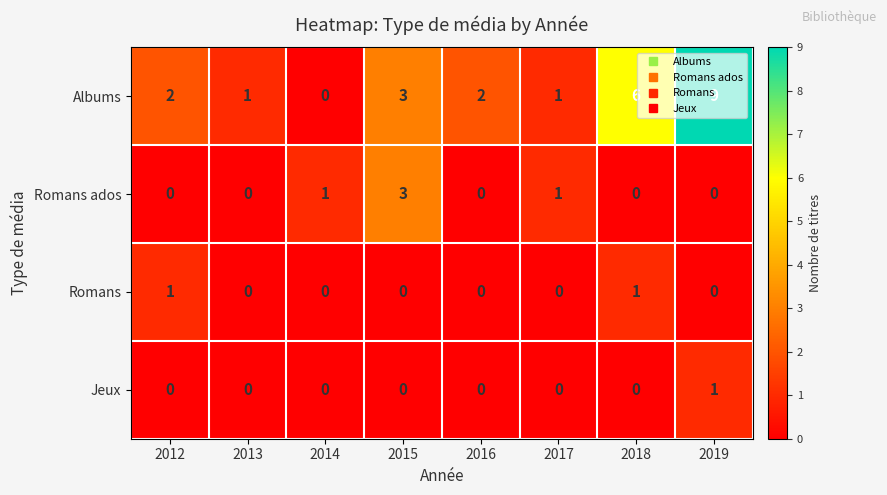

At which category is the sum across all series the highest?

2019